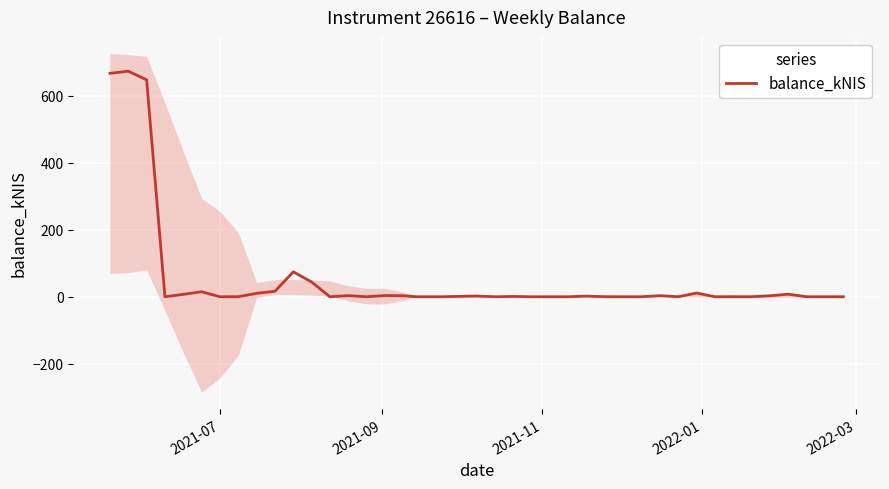

What is the maximum value for balance_kNIS?

673.5